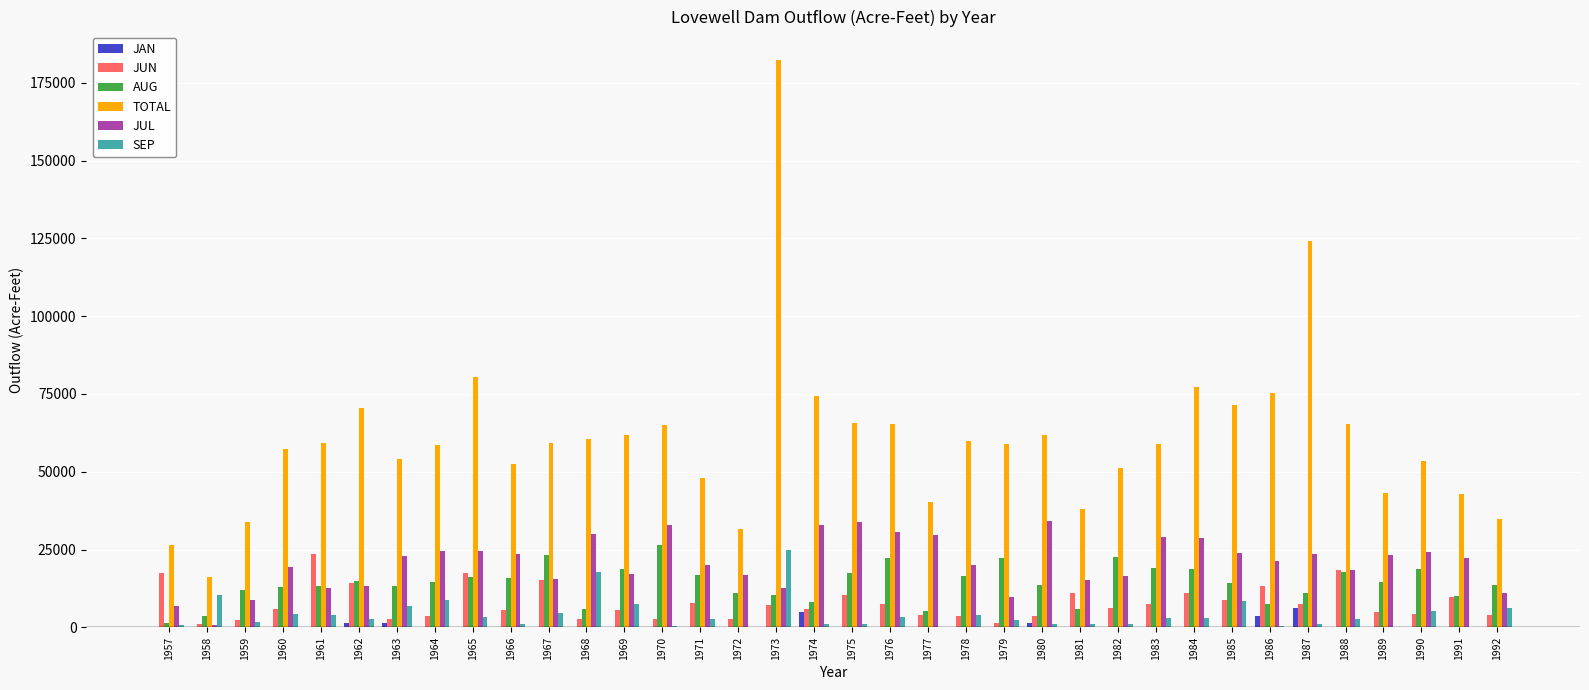

What is the sum of all JUL values?

750061